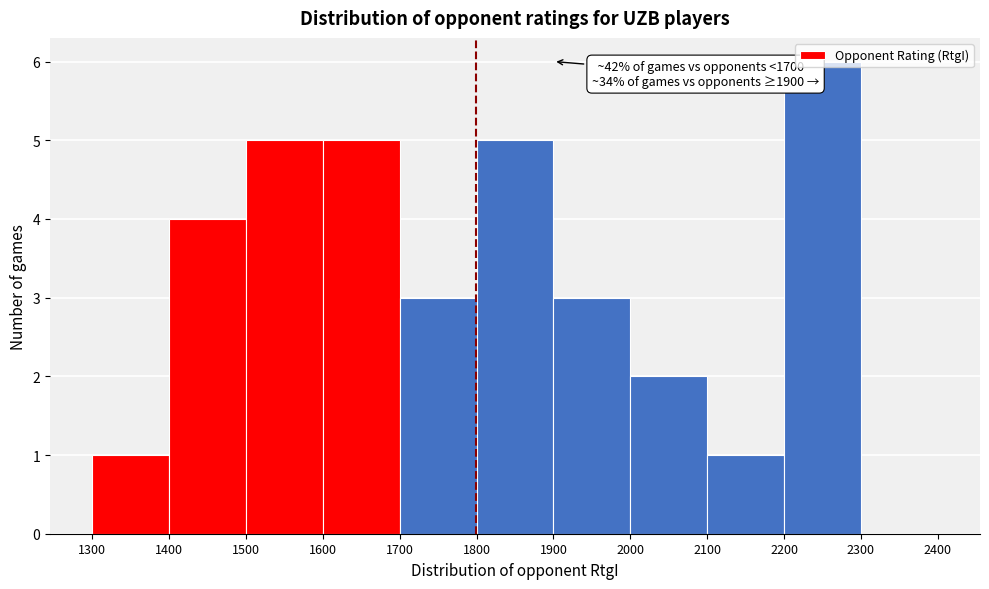

Over which range of the x-axis is the bar tallest?

2200 to 2300